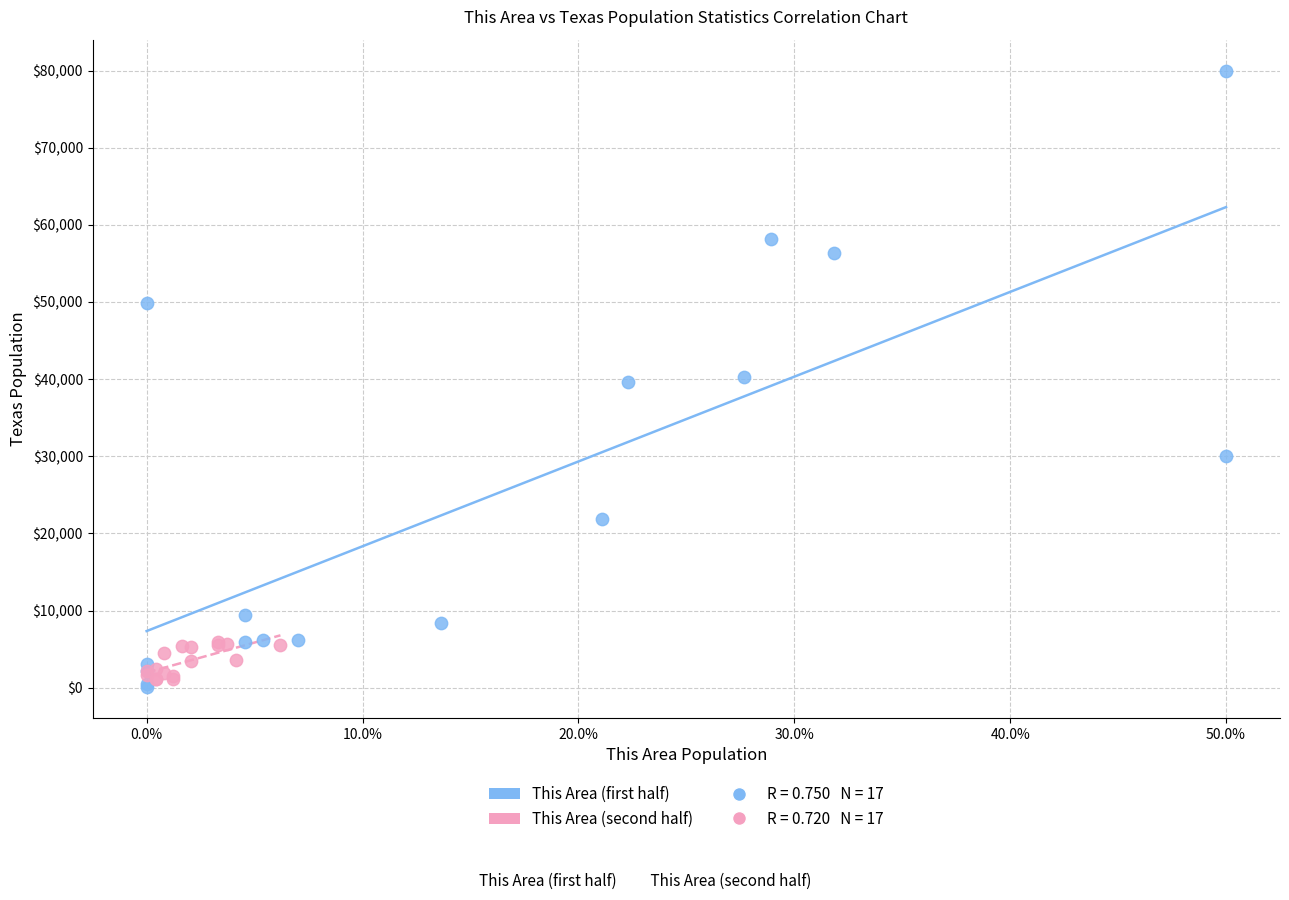

Which series has the largest Y range (max minus min)?

This Area (first half)